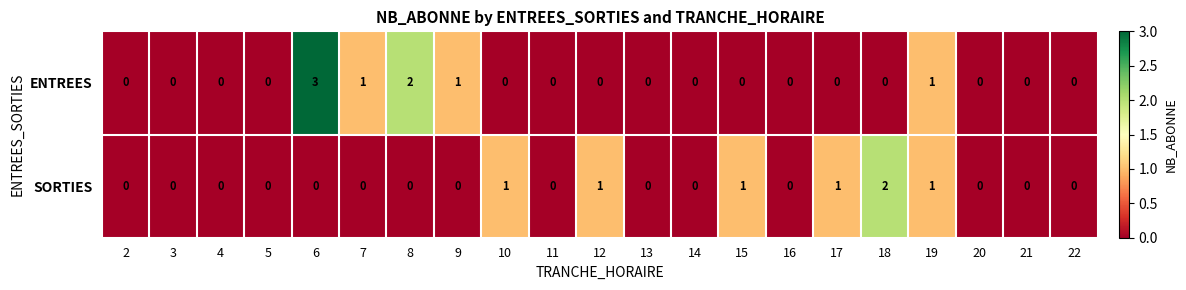

Which series has the largest total across all categories?

ENTREES